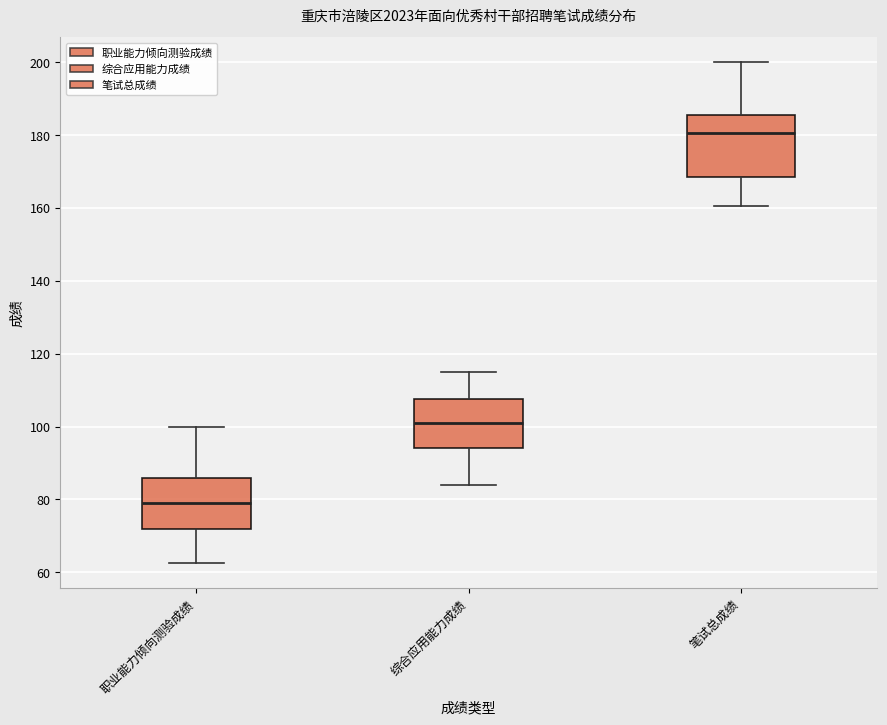

Reading left to right, read every box against the y-axis: the position of its median line, the range the box covers, and the ends of its whiskers. The values are not printed on the chart, so give them approximately, as read against the axis.

职业能力倾向测验成绩: median 80, box 72 to 86, whiskers 62 to 100
综合应用能力成绩: median 102, box 94 to 108, whiskers 84 to 116
笔试总成绩: median 180, box 168 to 186, whiskers 160 to 200